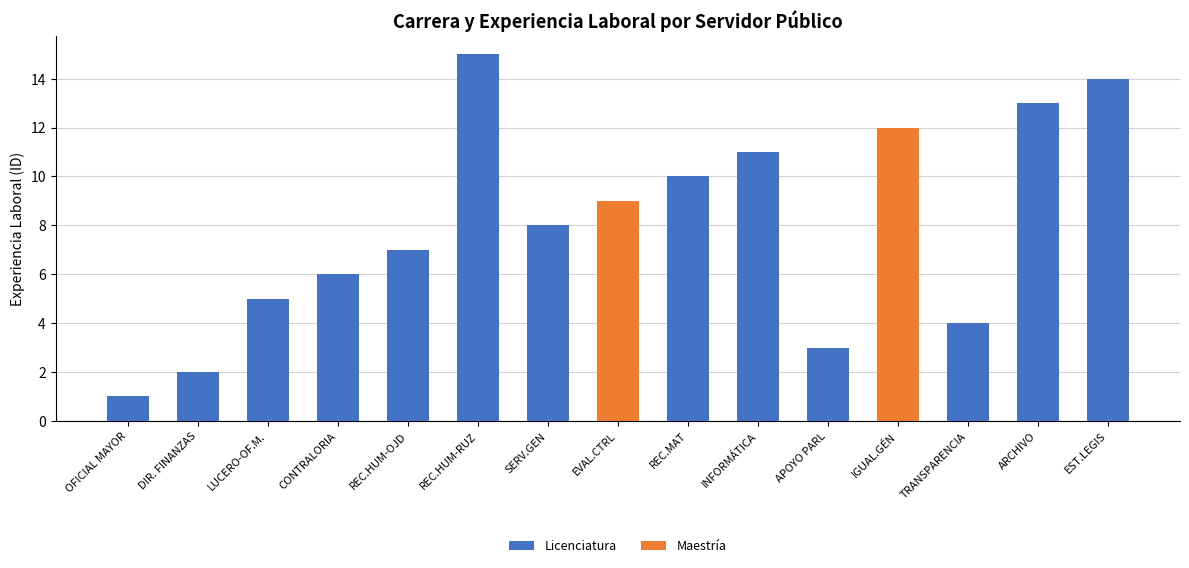

What is the sum of all Licenciatura values?

99